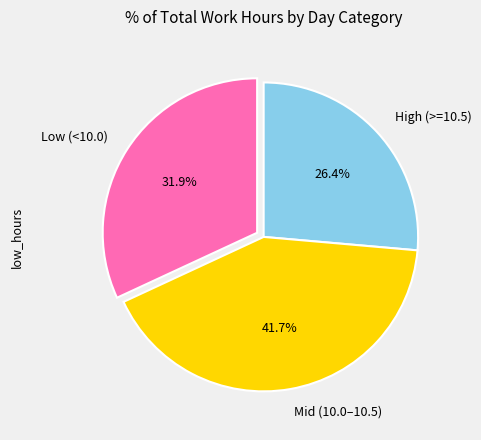

Rank the categories by value from lowest to highest.

High (>=10.5), Low (<10.0), Mid (10.0–10.5)